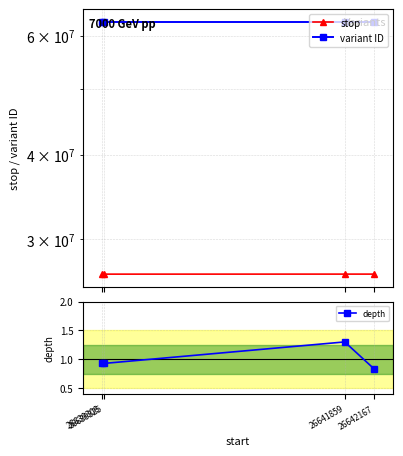

Which series has the largest total across all categories?

variant ID